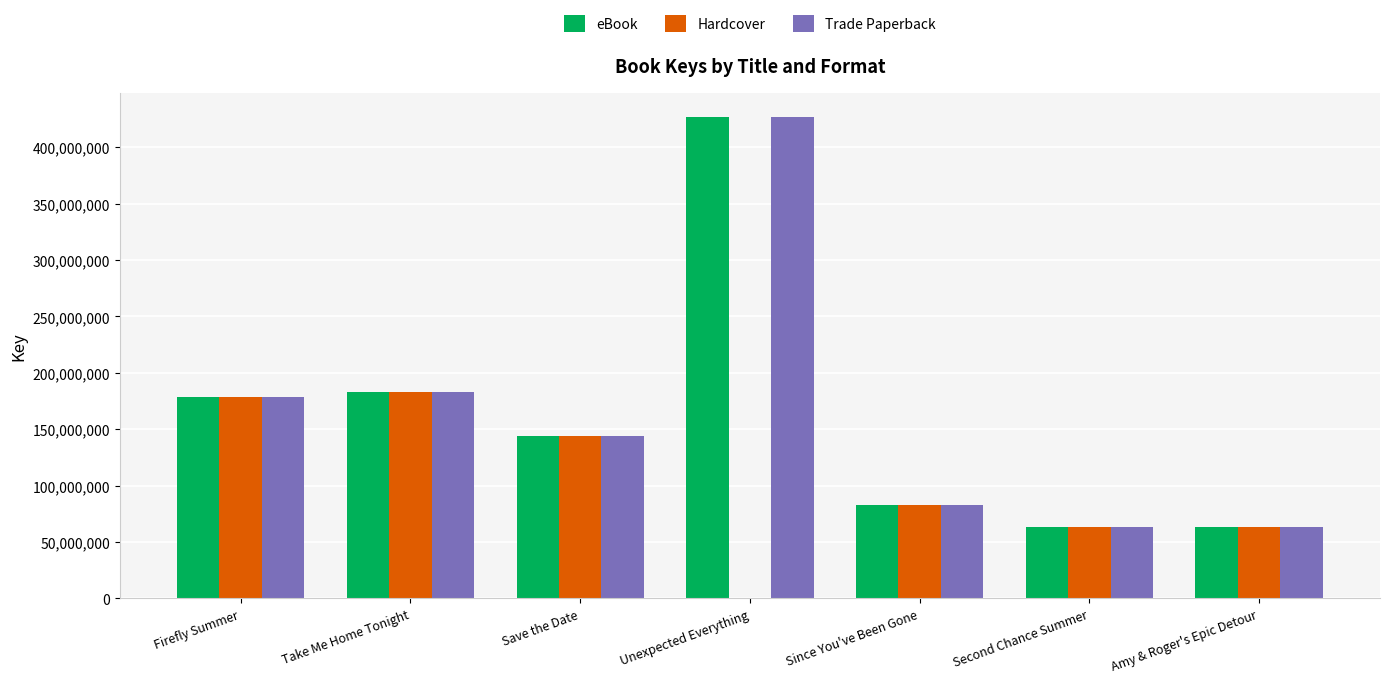

What is the total value across all series at Since You've Been Gone?

249723984